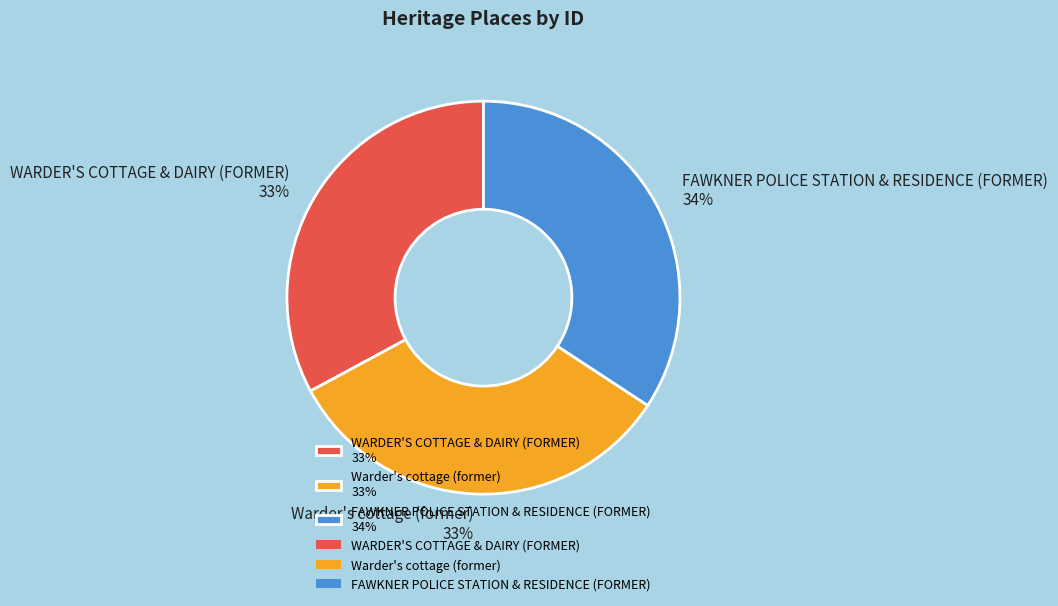

Count the number of slices in the pie.

3